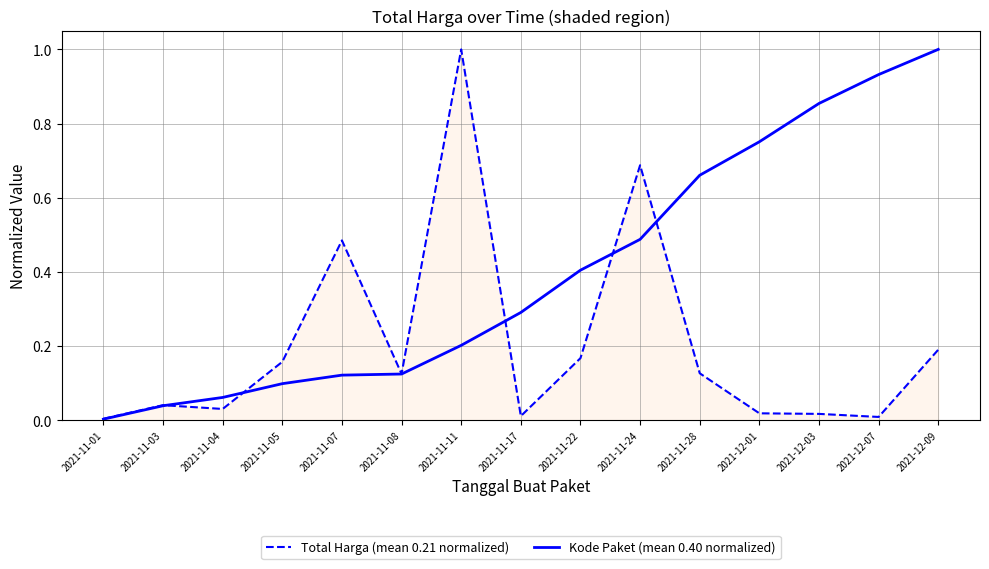

The Total Harga (mean 0.21 normalized) series shows 0.0 at 2021-12-07. True or false?

True